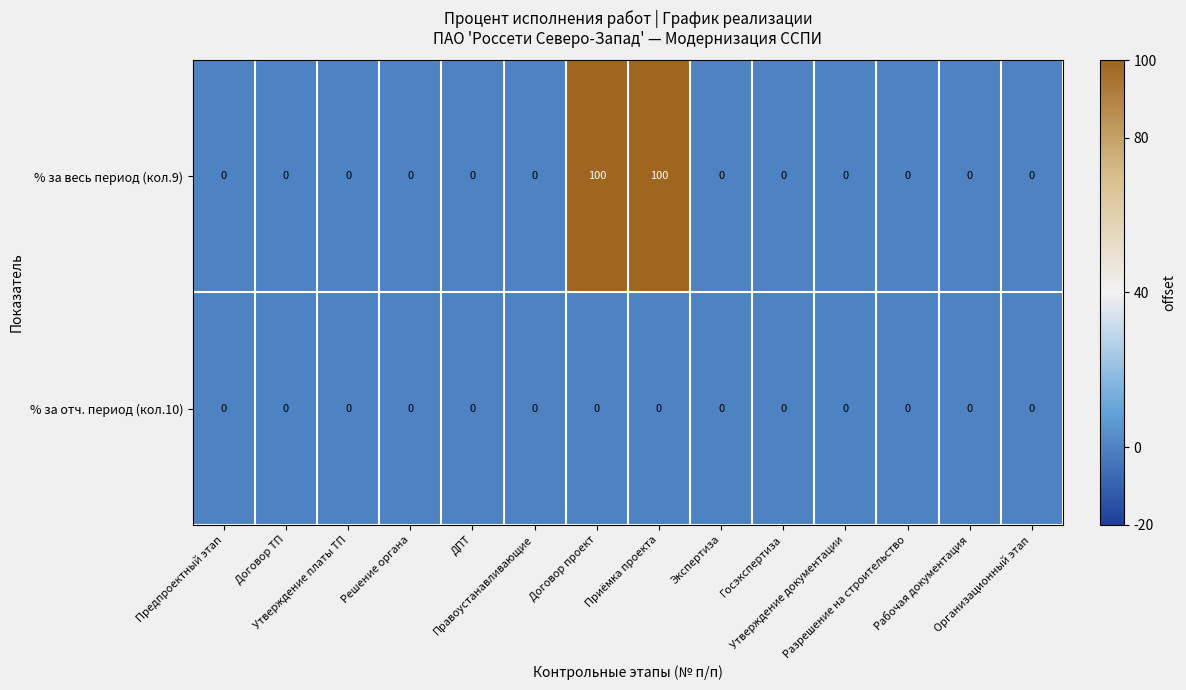

What is the sum of all % за весь период (кол.9) values?

200